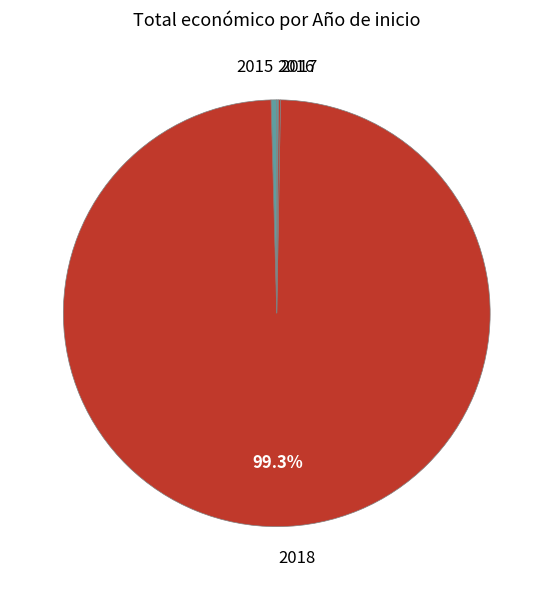

Which slice is the largest?

2018